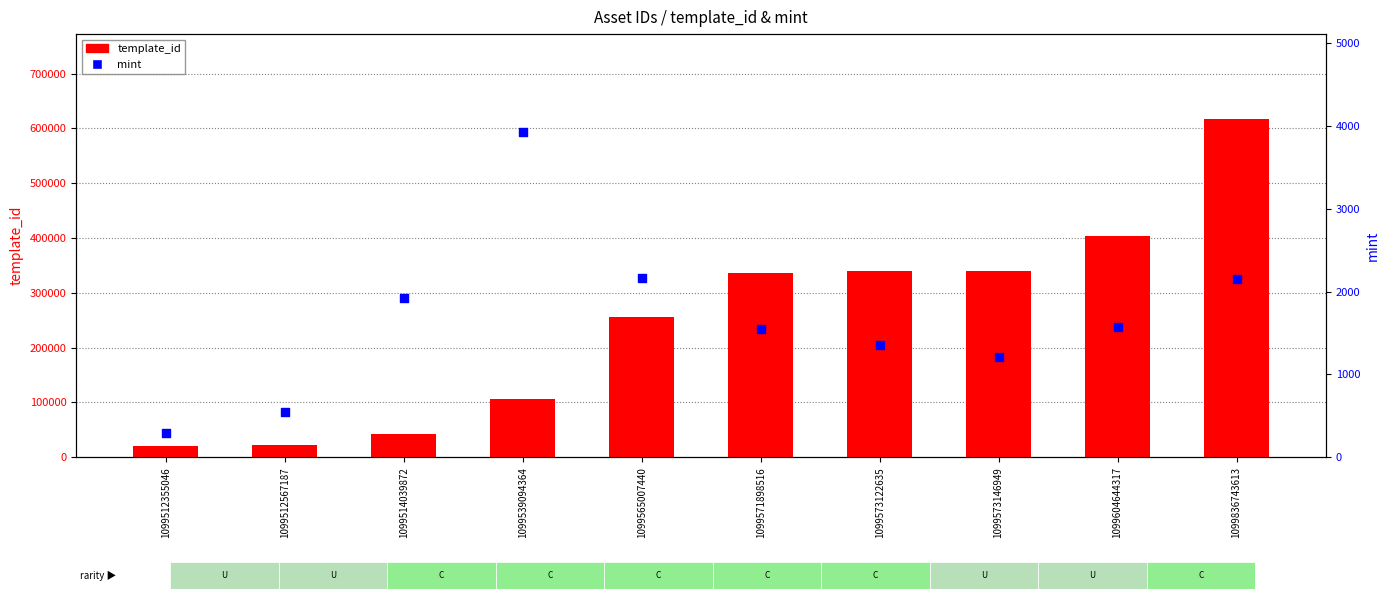

Which series reaches the maximum Y coordinate?

template_id